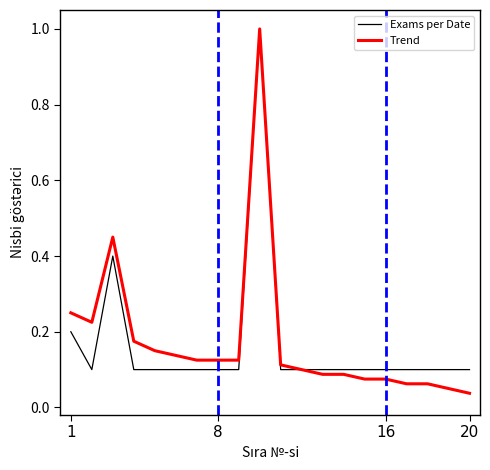

What is the greatest value displayed?

1.0